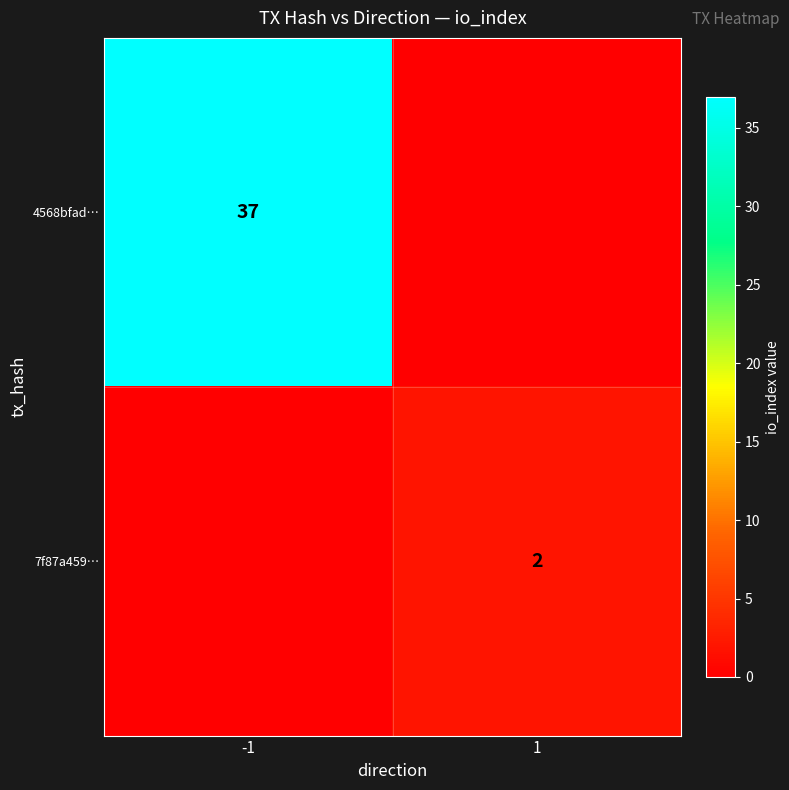

How many data points does each series have?

2